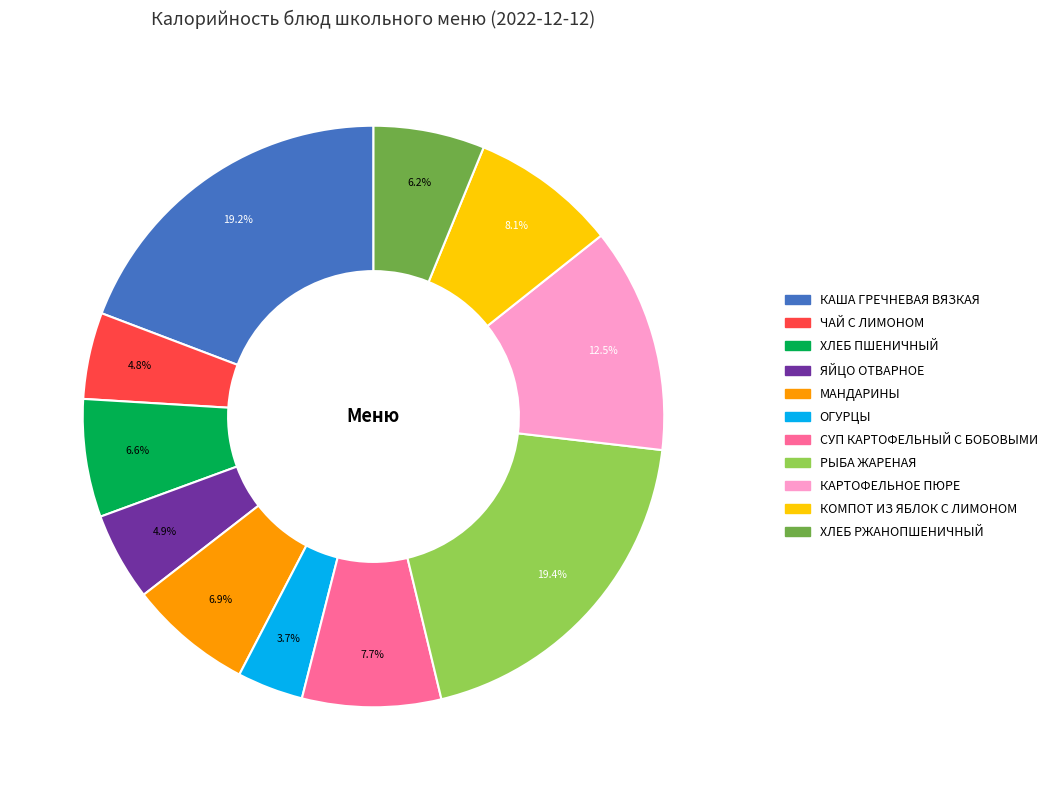

Approximately how many times larger is the value at РЫБА ЖАРЕНАЯ compared to КОМПОТ ИЗ ЯБЛОК С ЛИМОНОМ?

2.4